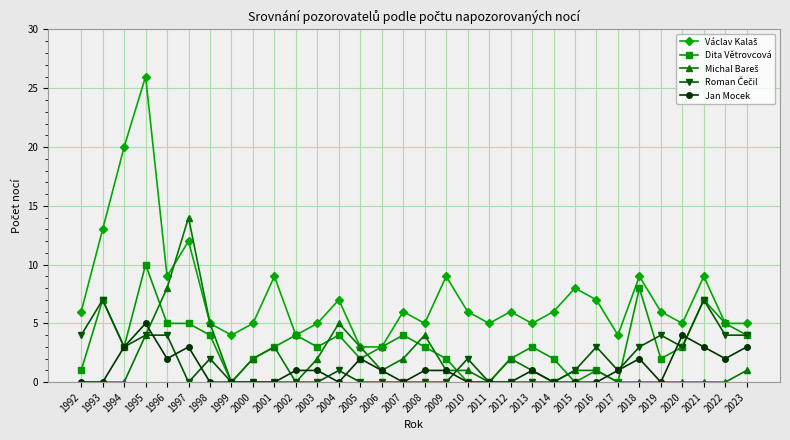

What is the spread (max minus min) of values at 1997?

14